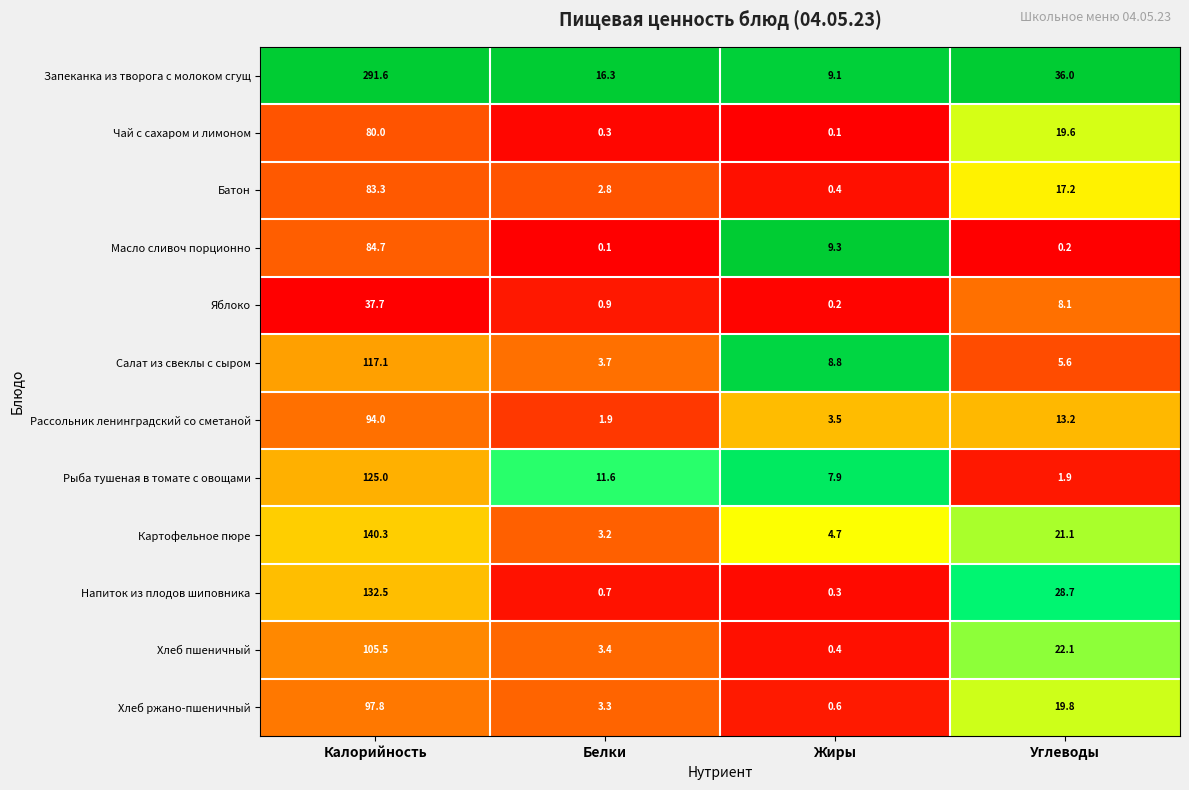

The value of Хлеб ржано-пшеничный at Калорийность is 51.1. True or false?

False